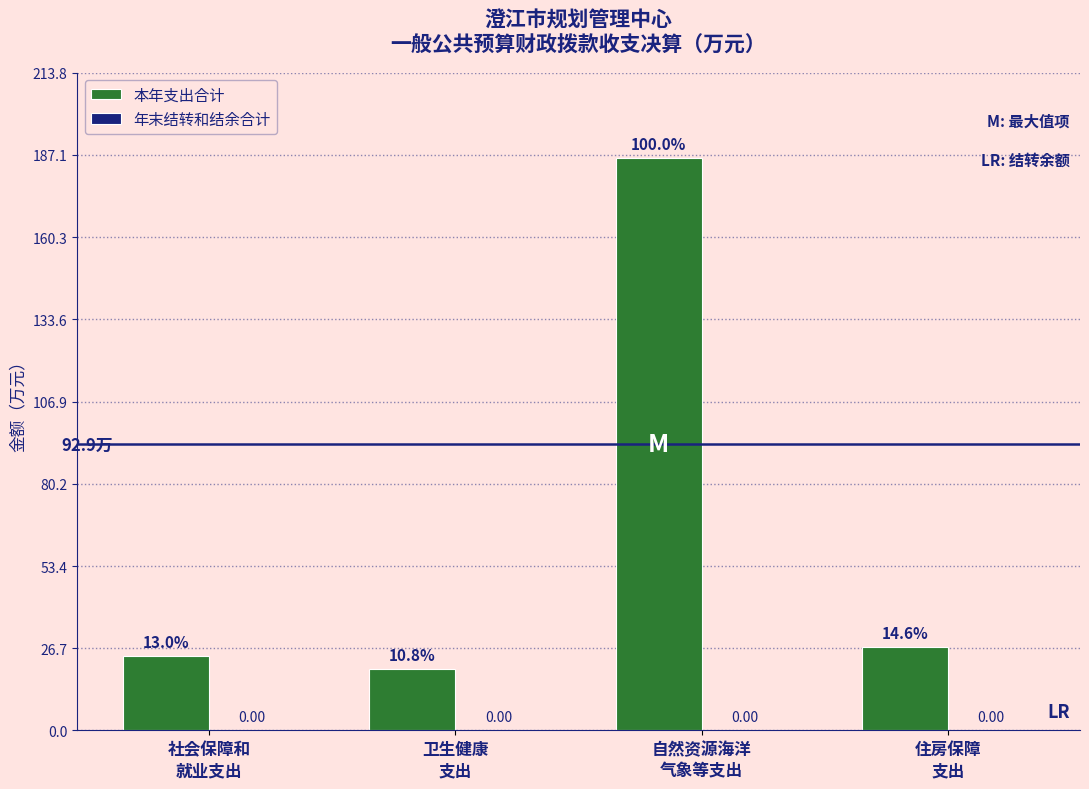

Does the chart contain any negative values?

No